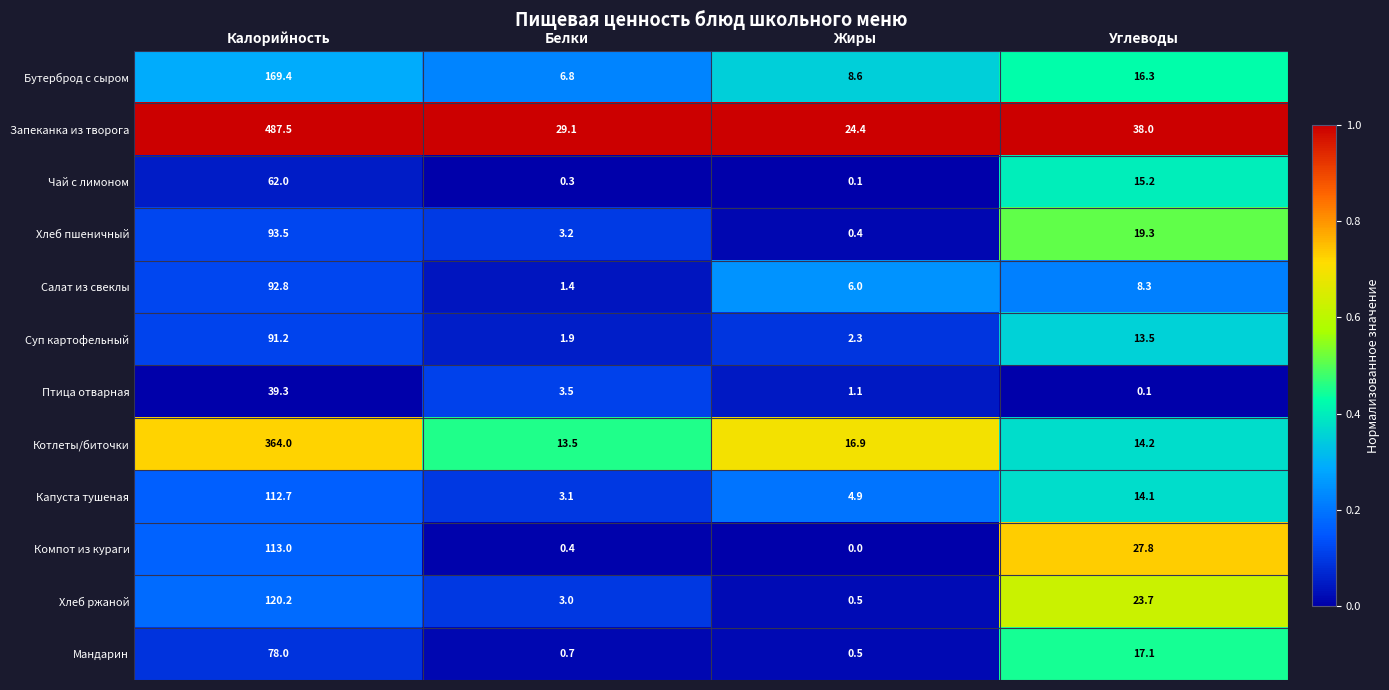

Where does the Котлеты/биточки series first go above 16?

Калорийность